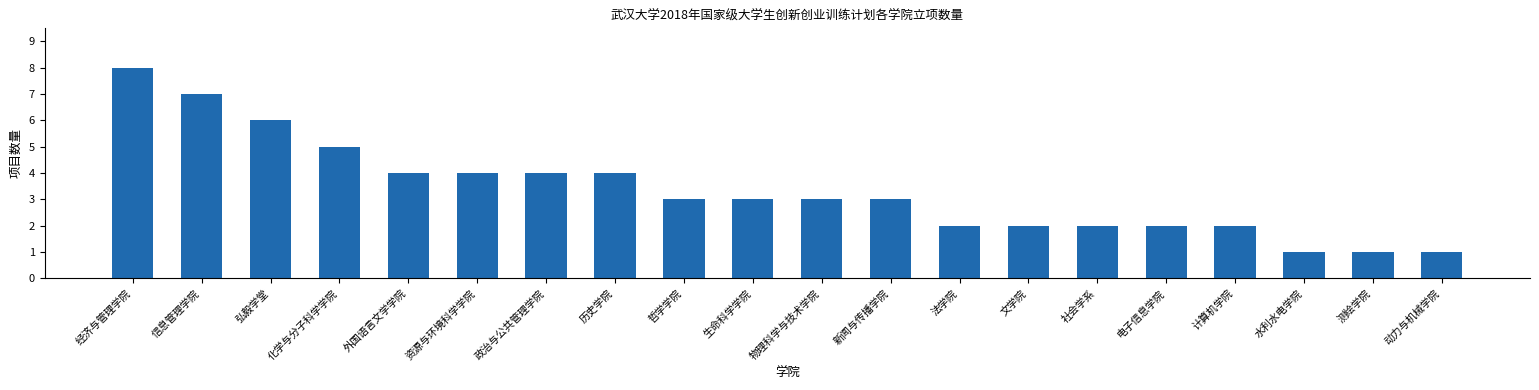

True or false: the data shows 3 at 生命科学学院.

True